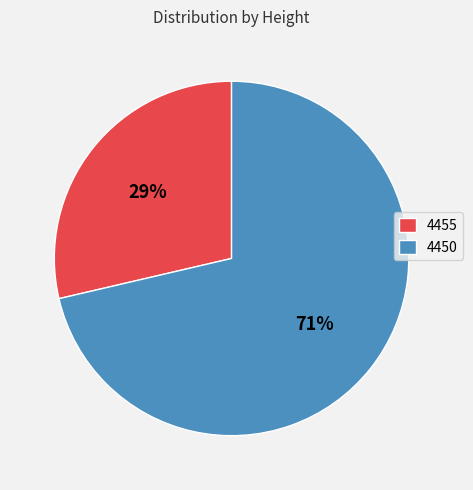

Which has a higher value, 4450 or 4455?

4450